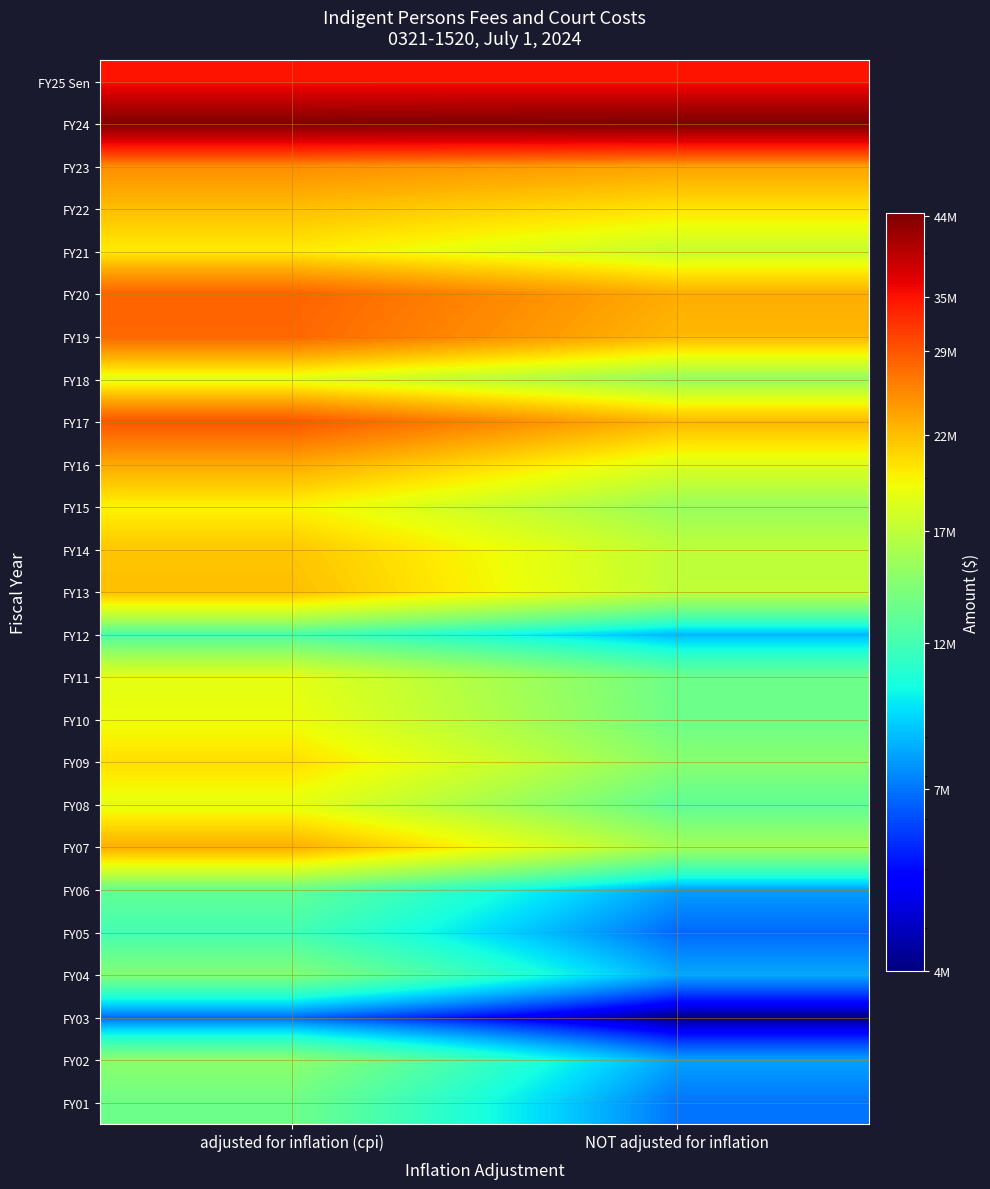

Rank the series at adjusted for inflation (cpi) from highest to lowest value.

FY24, FY25 Sen, FY17, FY20, FY19, FY23, FY16, FY07, FY22, FY13, FY14, FY09, FY21, FY15, FY10, FY08, FY11, FY18, FY02, FY04, FY01, FY06, FY12, FY05, FY03